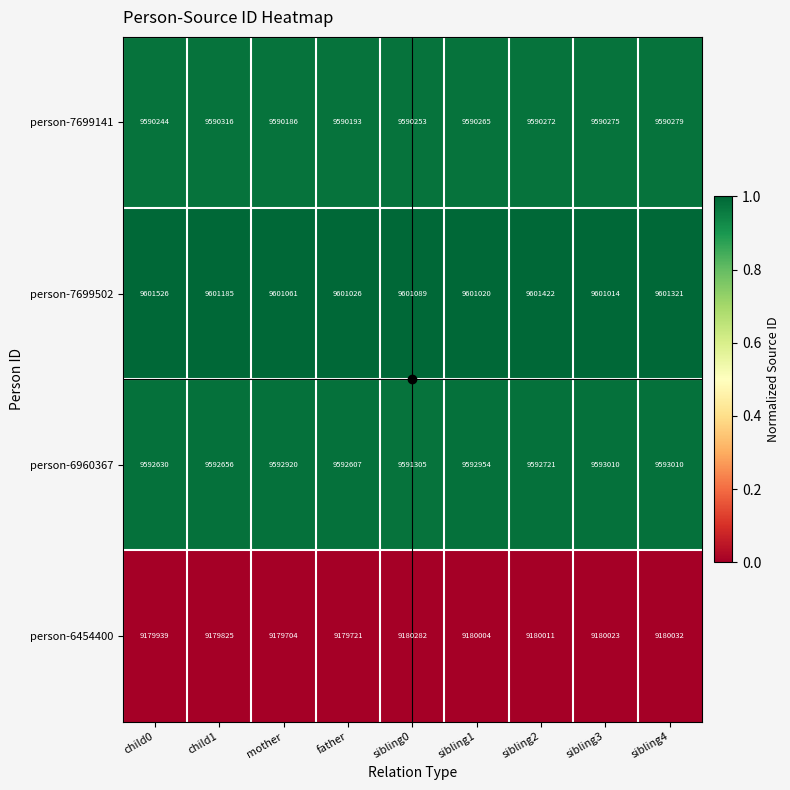

What is the total value across all series at child1?

37963982